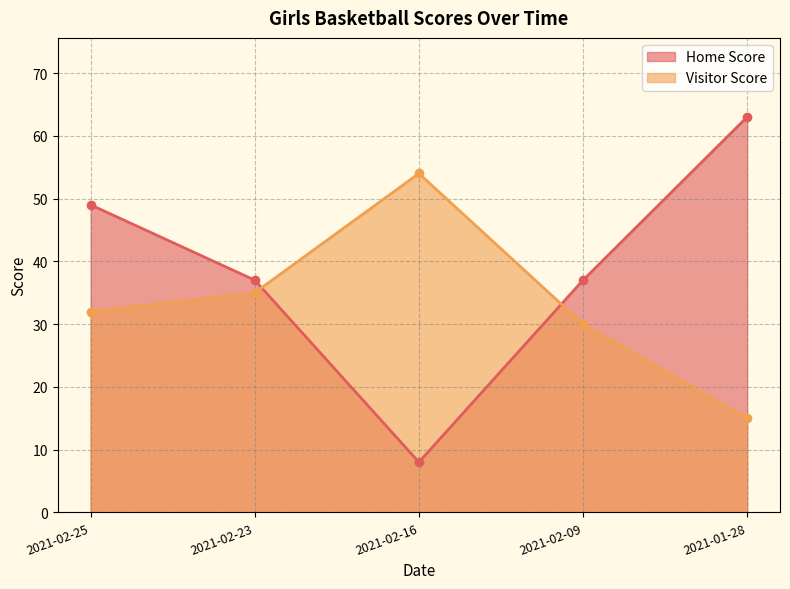

Where is the first local maximum for Visitor Score?

2021-02-16